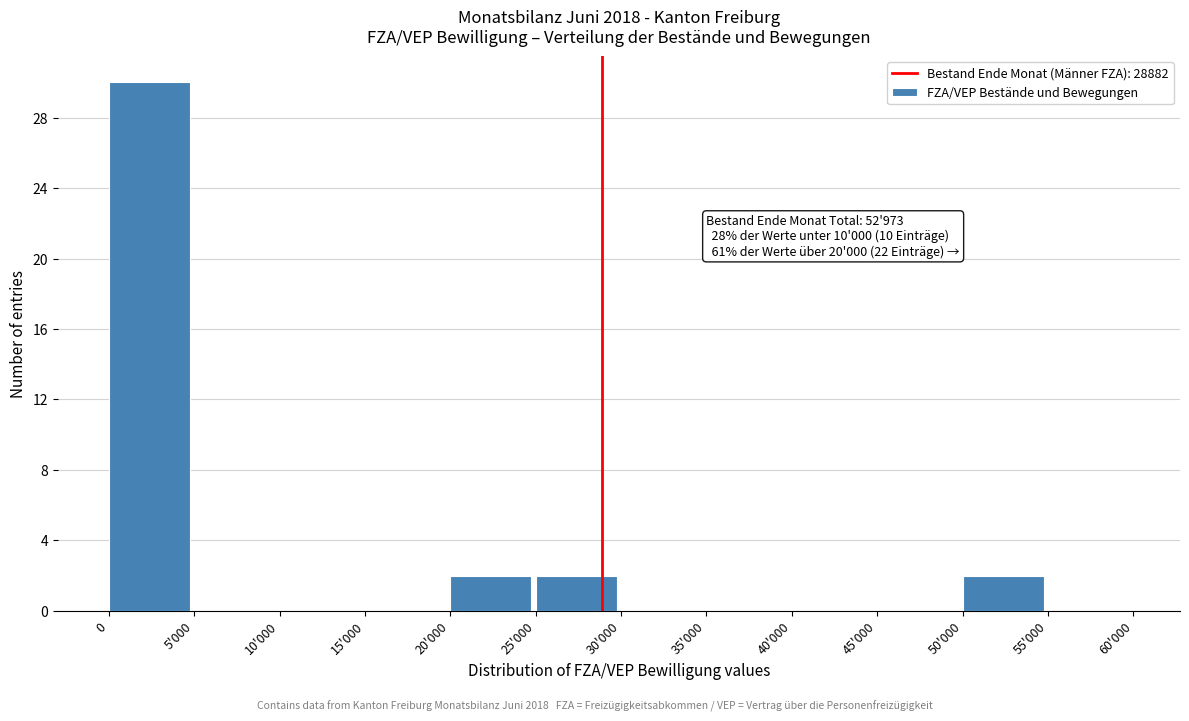

Reading left to right, extract all data points from this chart.

0=30	5'000=0	10'000=0	15'000=0	20'000=2	25'000=2	30'000=0	35'000=0	40'000=0	45'000=0	50'000=2	55'000=0